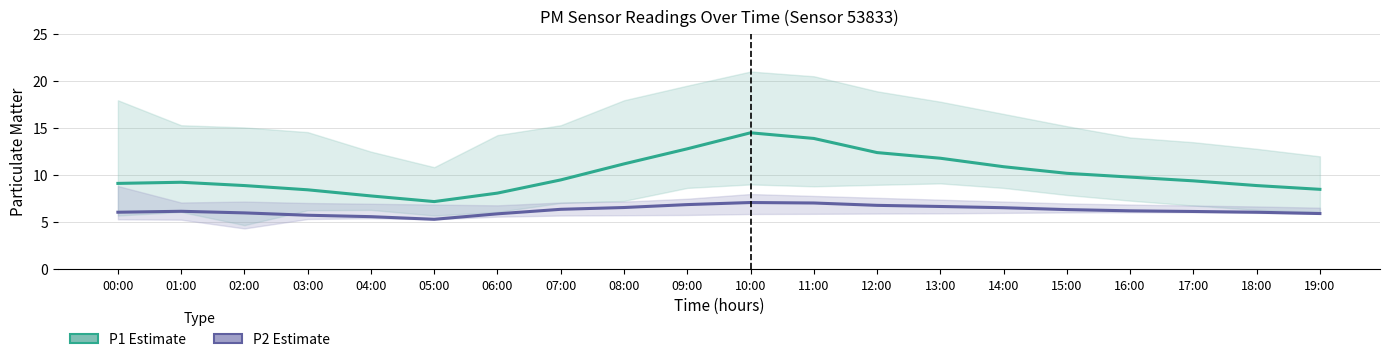

What is the difference between the second highest and second lowest values in the P1 (Estimate) series?

6.1